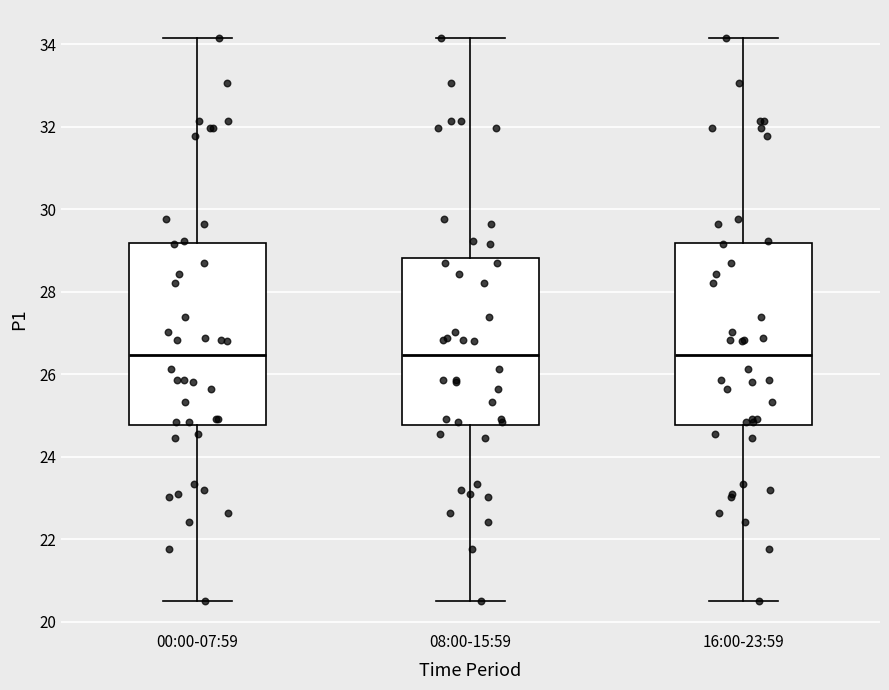

Where does the median line of the box for 16:00-23:59 sit on the y-axis? The values are not printed on the chart, so give them approximately, as read against the axis.

26.4